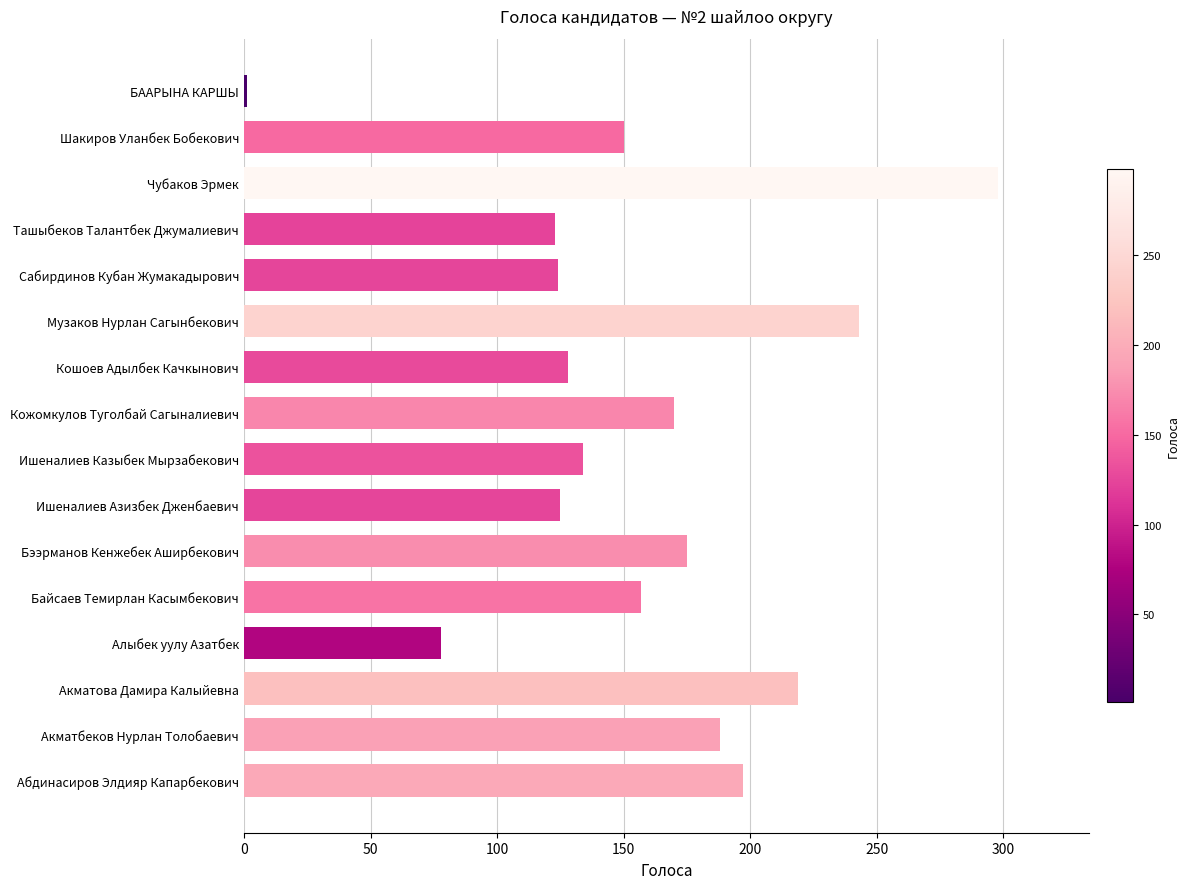

What is the ratio of the value at Байсаев Темирлан Касымбекович to the value at Шакиров Уланбек Бобекович?

1.0